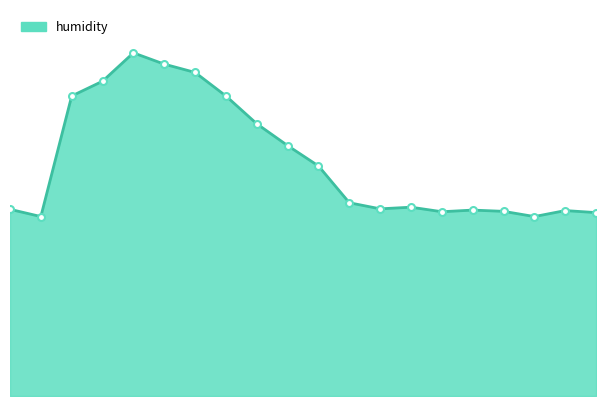

Does the chart have visible grid lines?

No